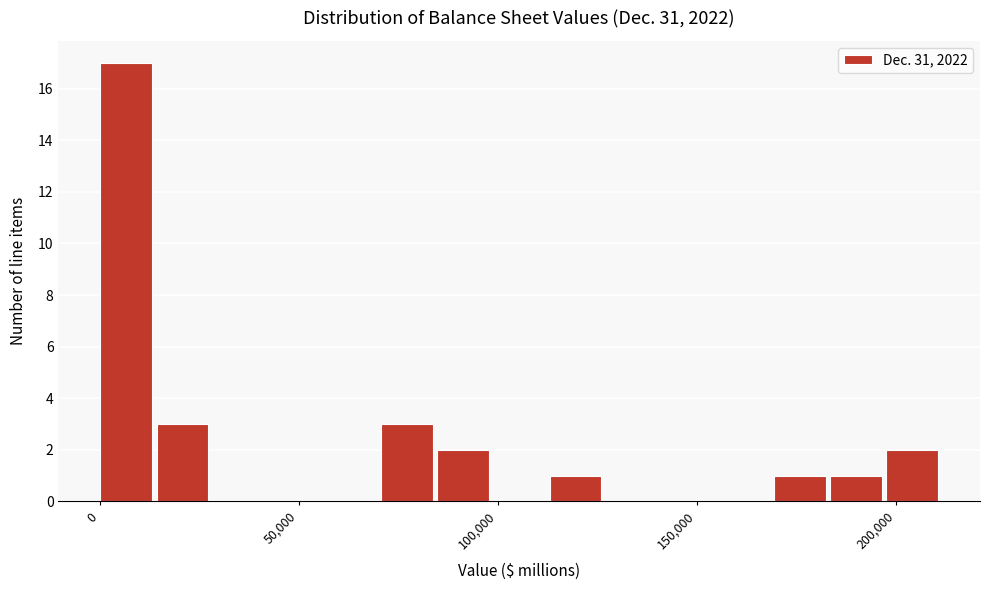

Read against the x-axis, roughly where is the centre of the tallest bar?

5000